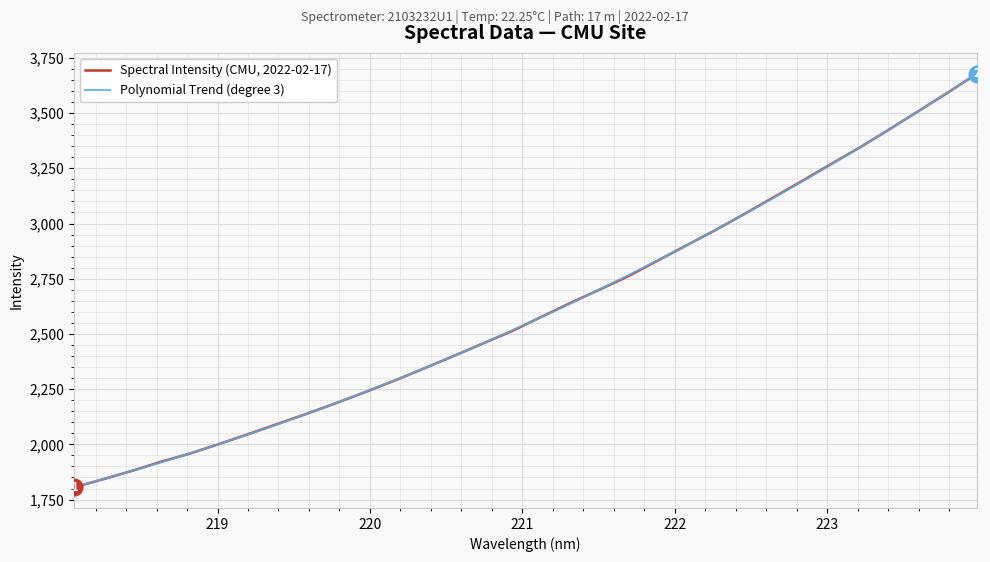

Reading right to left, transcribe all the data shown in this chart.

223.9802=3677.8	223.7895=3592.2	223.5987=3509.2	223.408=3426.4	223.2172=3345.9	223.0264=3269.5	222.8355=3192.6	222.6447=3117.2	222.4538=3042.1	222.263=2969.0	222.0721=2899.4	221.8812=2829.6	221.6902=2760.0	221.4993=2698.4	221.3083=2637.9	221.1174=2574.7	220.9264=2511.3	220.7354=2455.1	220.5444=2398.7	220.3533=2343.4	220.1623=2289.0	219.9712=2237.3	219.7801=2187.3	219.589=2139.4	219.3979=2093.4	219.2067=2047.5	219.0156=2002.8	218.8244=1959.5	218.6332=1921.9	218.442=1880.6	218.2508=1842.3	218.0596=1805.7